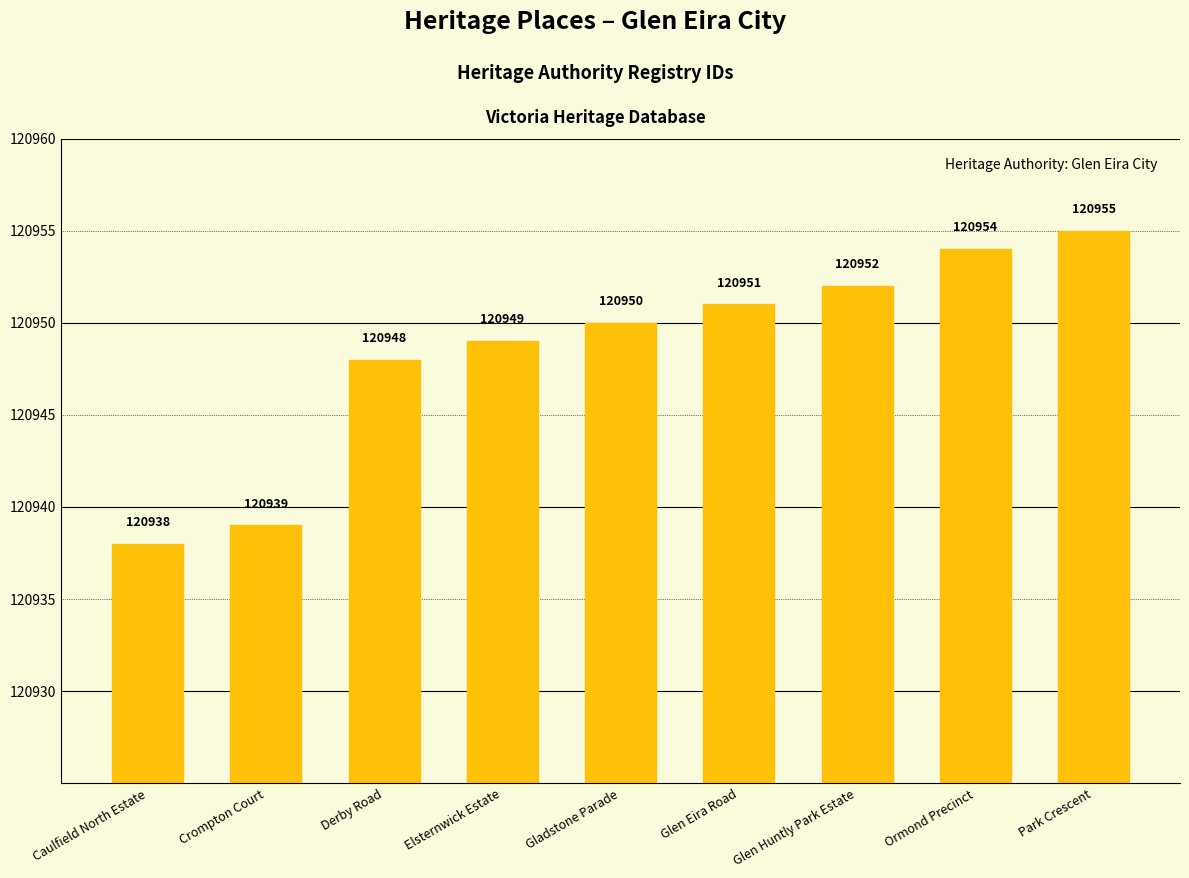

How many bars are there in total?

9